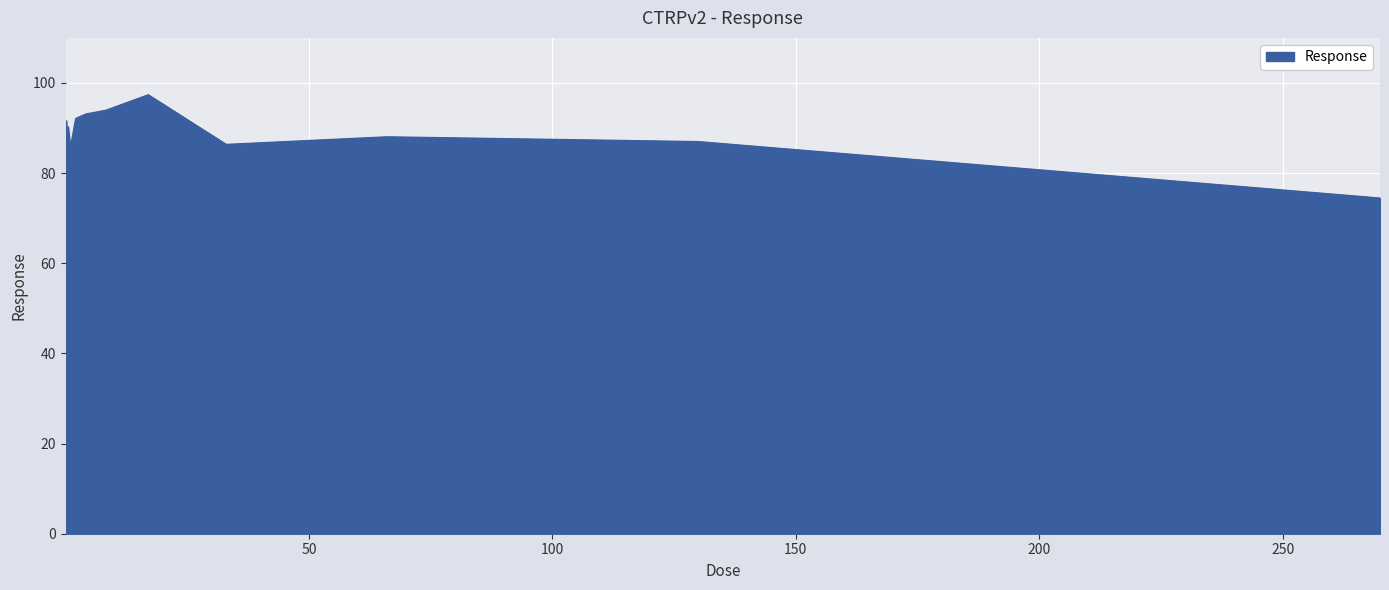

What is the smallest value displayed?

74.5